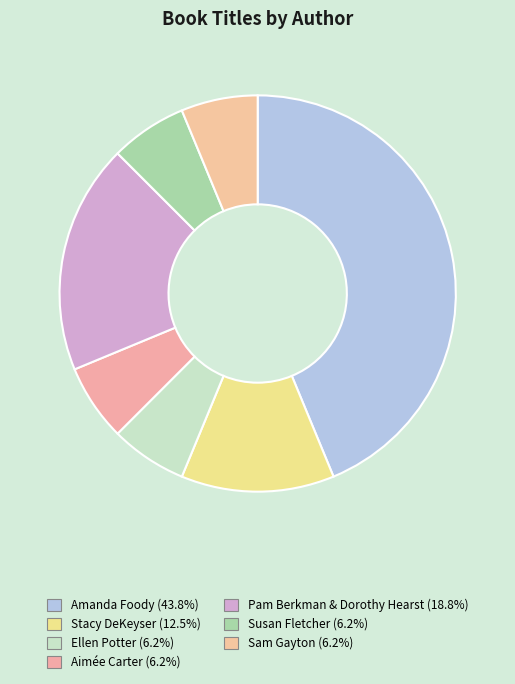

Is Susan Fletcher the majority of the pie?

No